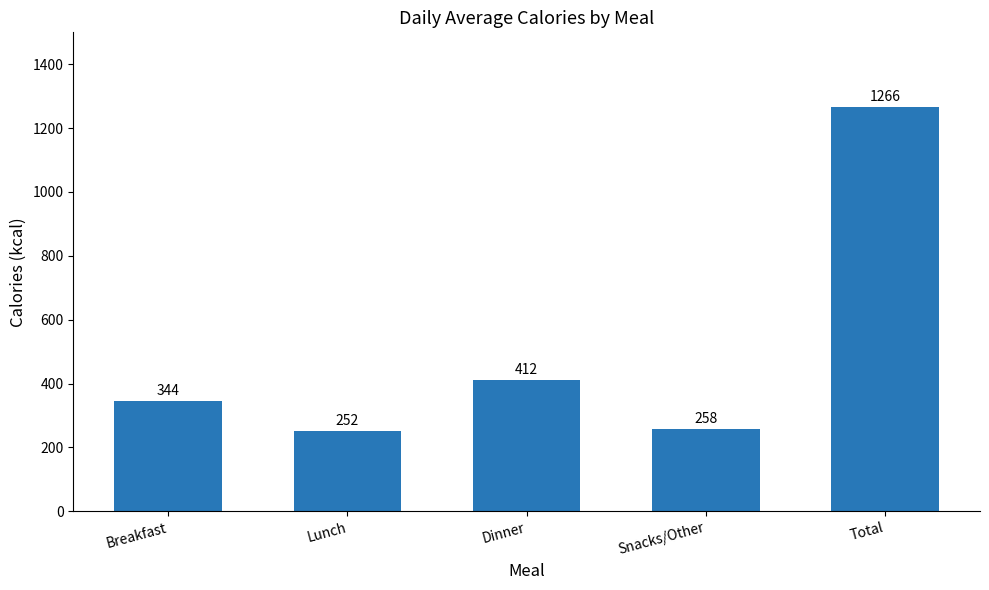

What is the label of the 2nd bar from the right?

Snacks/Other